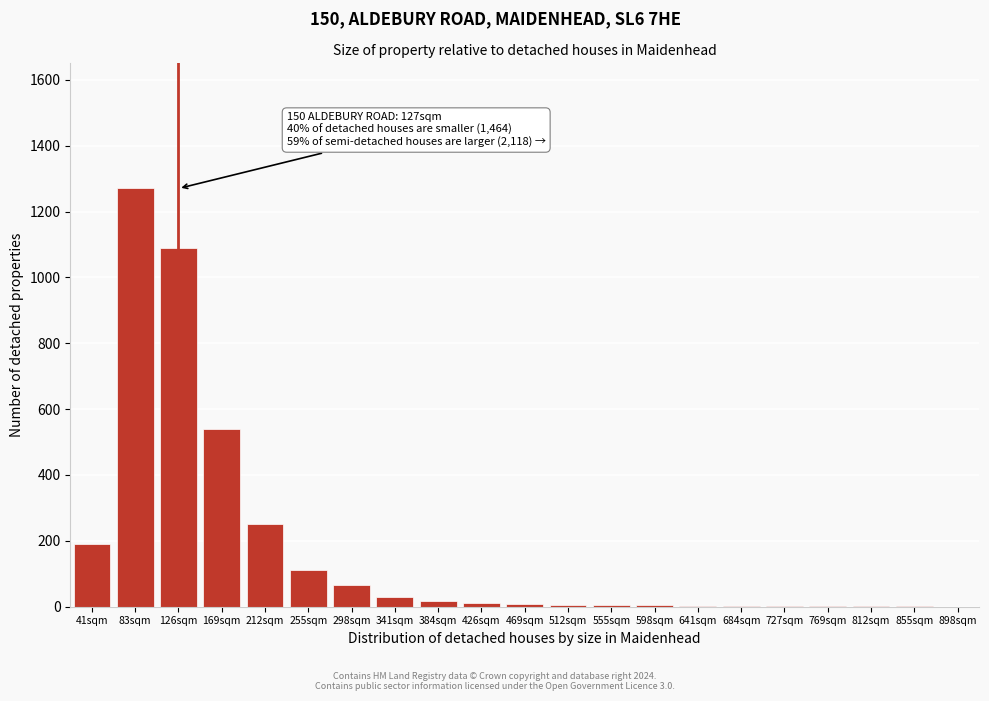

What is the sum of all values?

3608